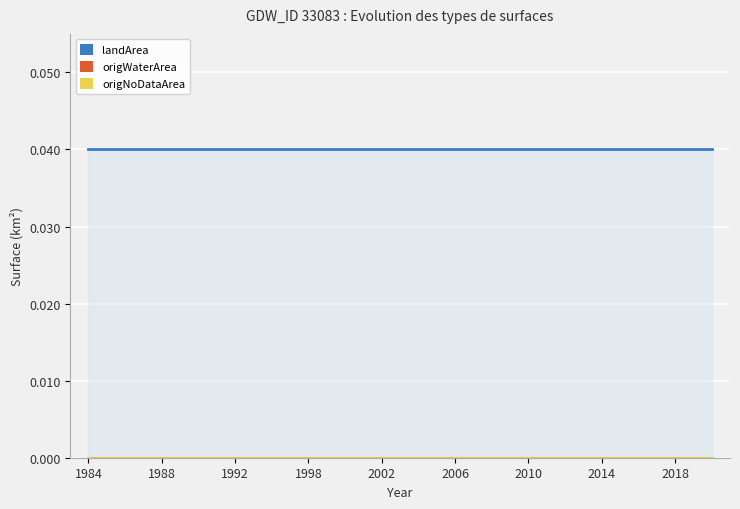

True or false: origNoDataArea has a value of 0.0 at 15.

True